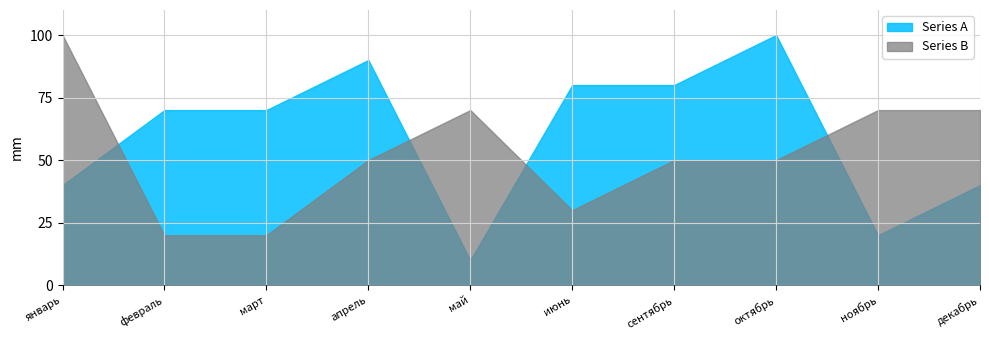

What is the label of the 6th point from the right?

май